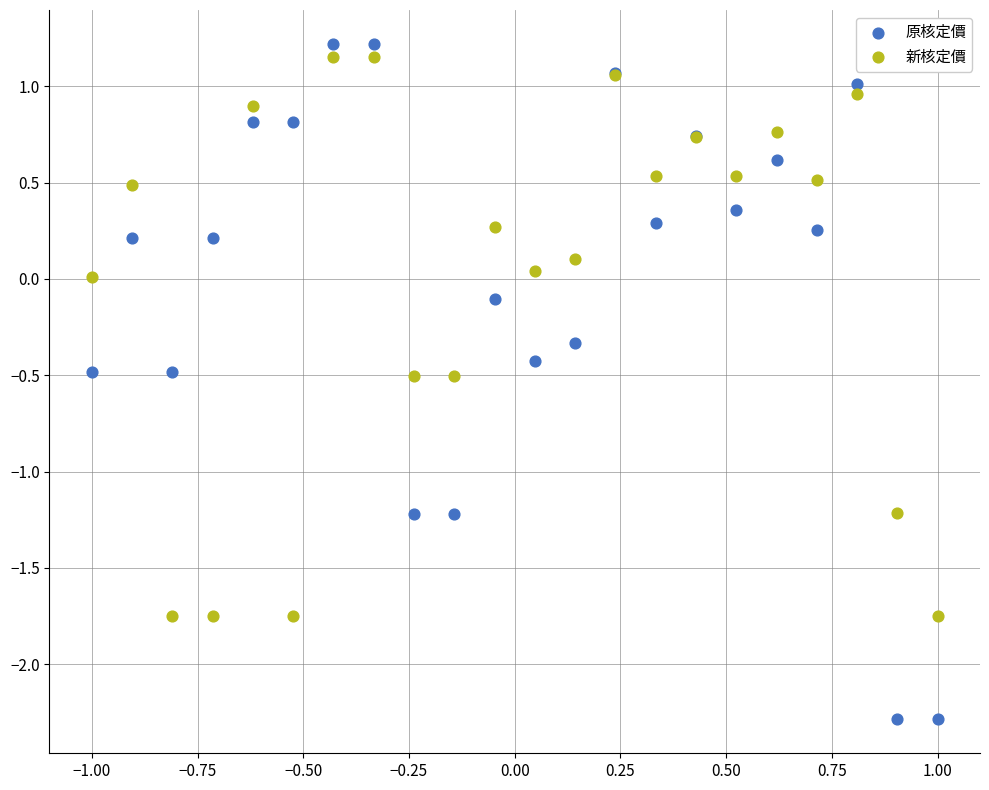

What are all the series names shown in the legend?

原核定價, 新核定價